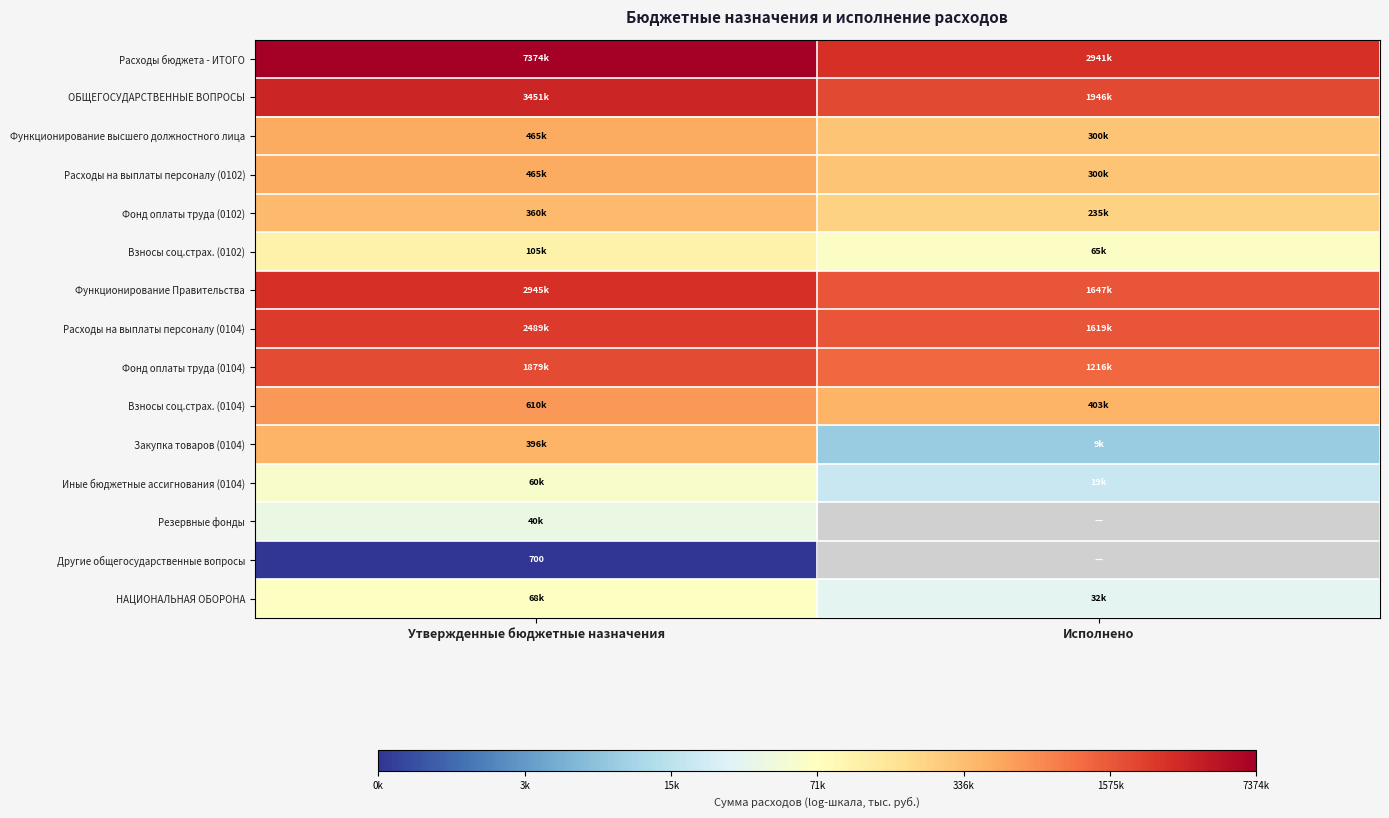

What is the difference between the highest and lowest values at Утвержденные бюджетные назначения?

9.3